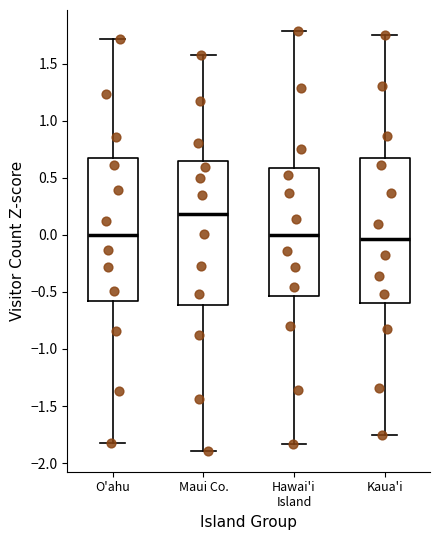

Where does the median line of the box for Maui Co. sit on the y-axis? The values are not printed on the chart, so give them approximately, as read against the axis.

0.20